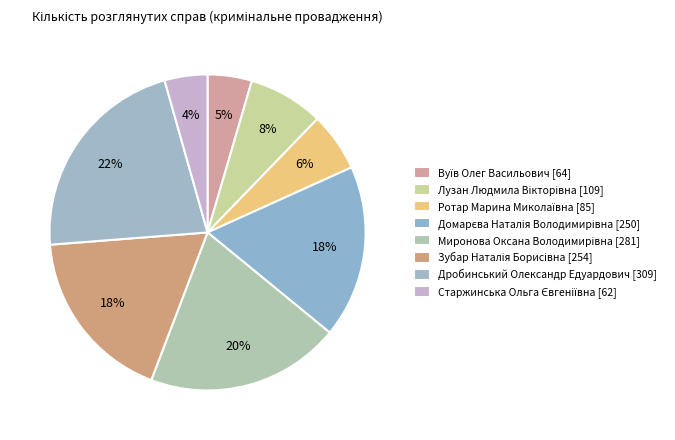

Count the number of slices in the pie.

8